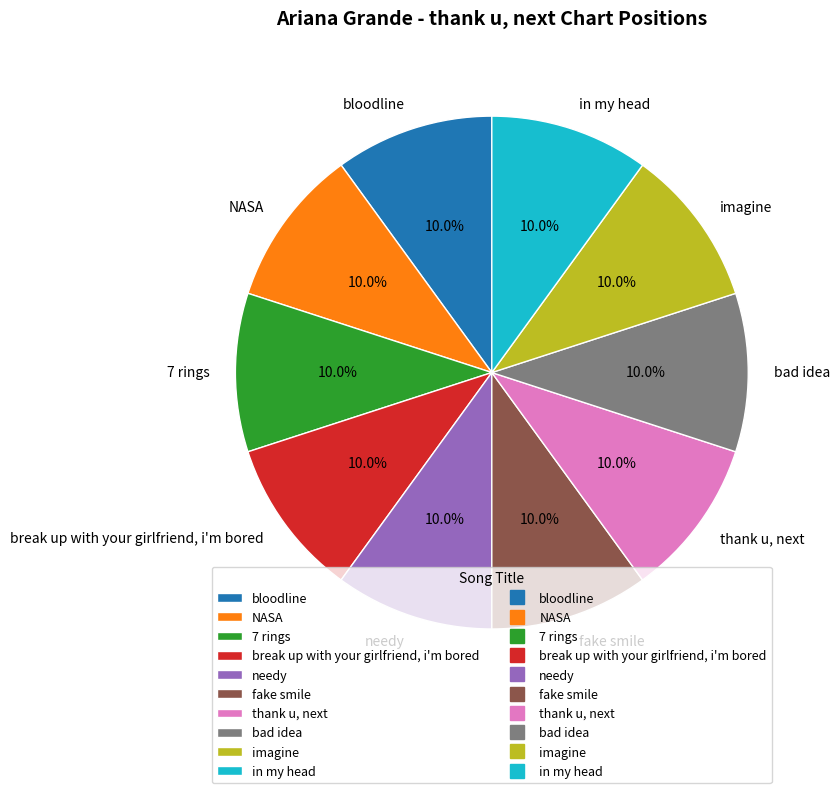

Does fake smile represent more than half of the total?

No